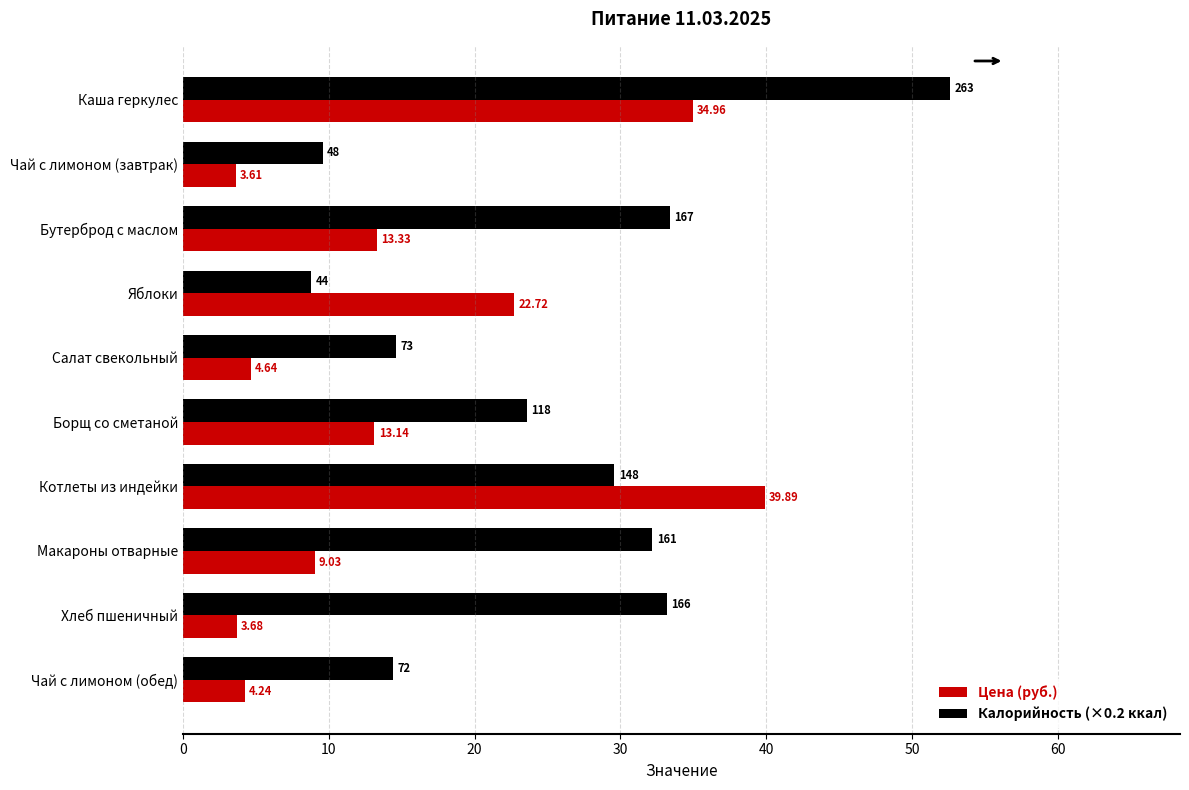

Rank the categories by Цена (руб.) value from lowest to highest.

Чай с лимоном (завтрак), Хлеб пшеничный, Чай с лимоном (обед), Салат свекольный, Макароны отварные, Борщ со сметаной, Бутерброд с маслом, Яблоки, Каша геркулес, Котлеты из индейки